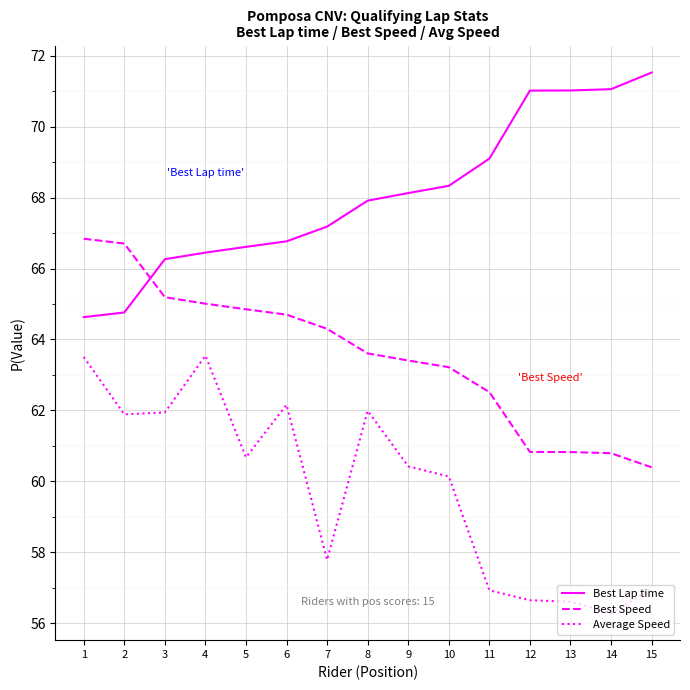

True or false: Average Speed has more than 2 points higher than both neighbors.

True